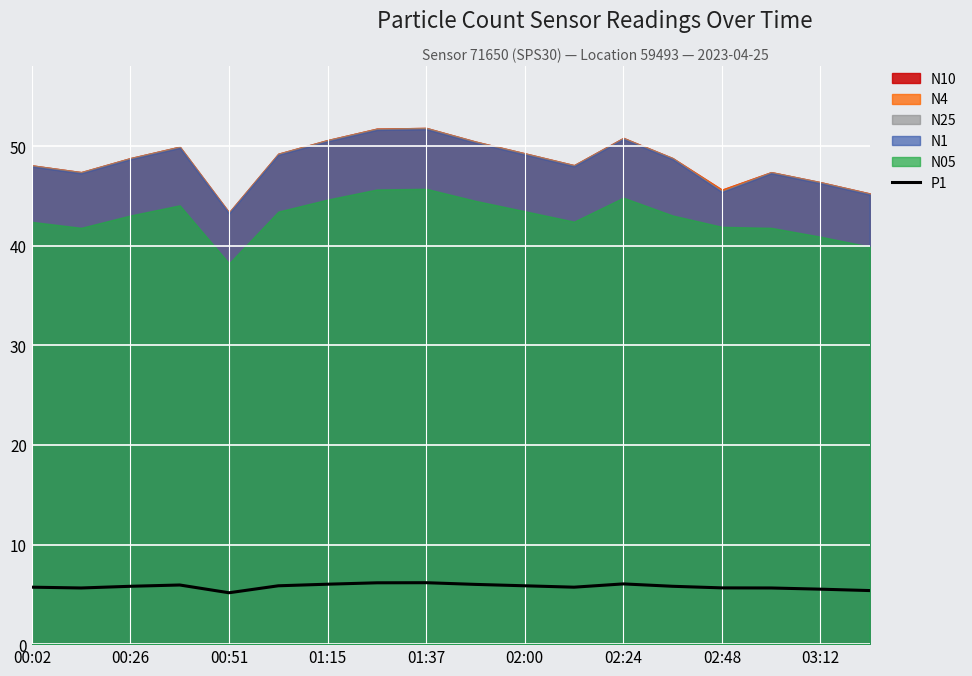

The value of P1 at 01:15 is 6.0. True or false?

True